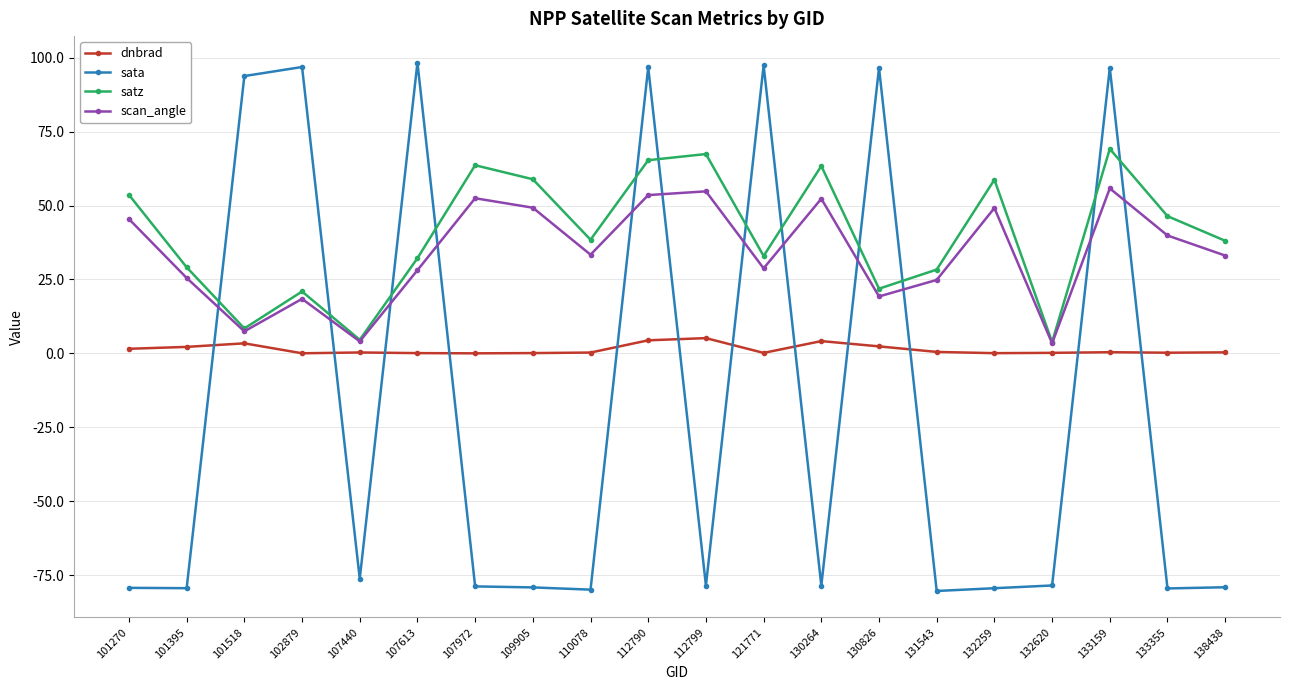

What is the highest value of the scan_angle series?

55.8